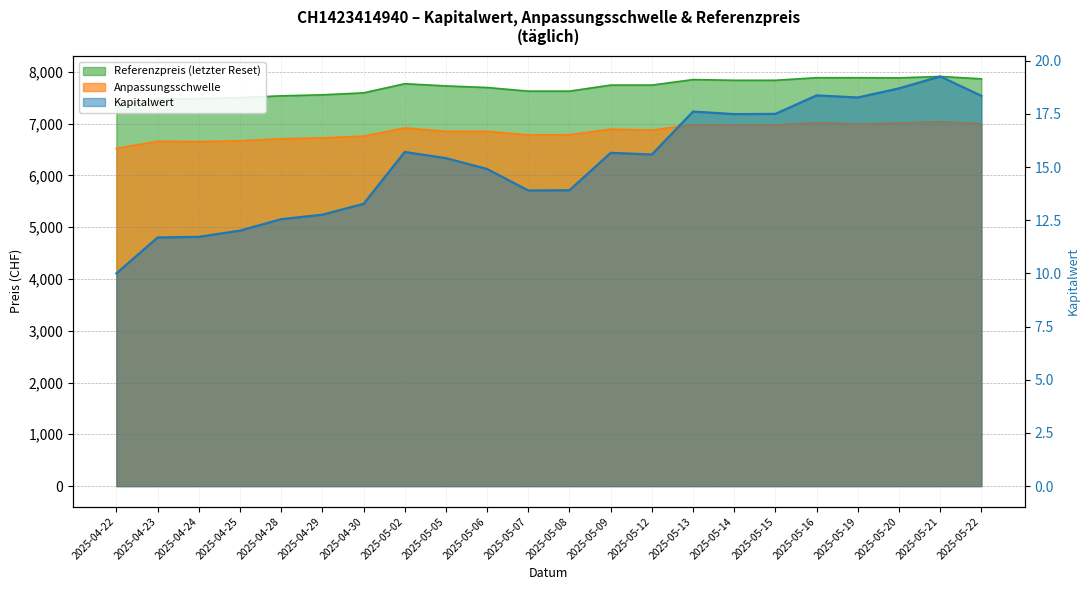

Does the chart have visible grid lines?

Yes